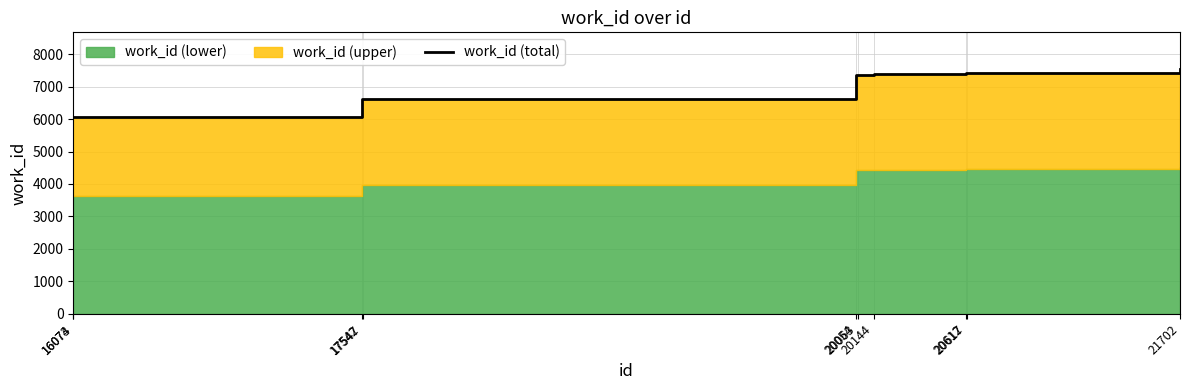

What is the average value?

6987